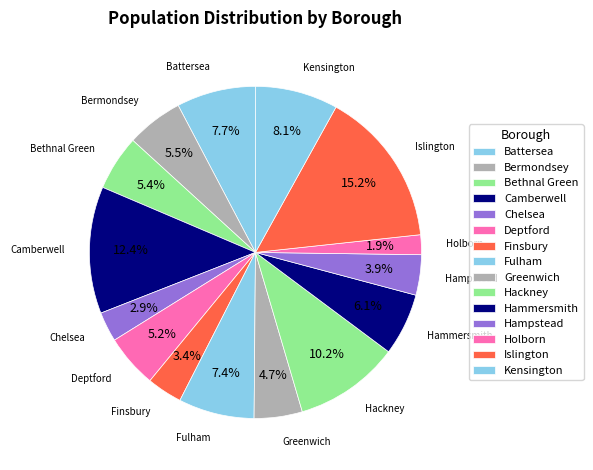

What is the largest slice in the pie chart?

Islington